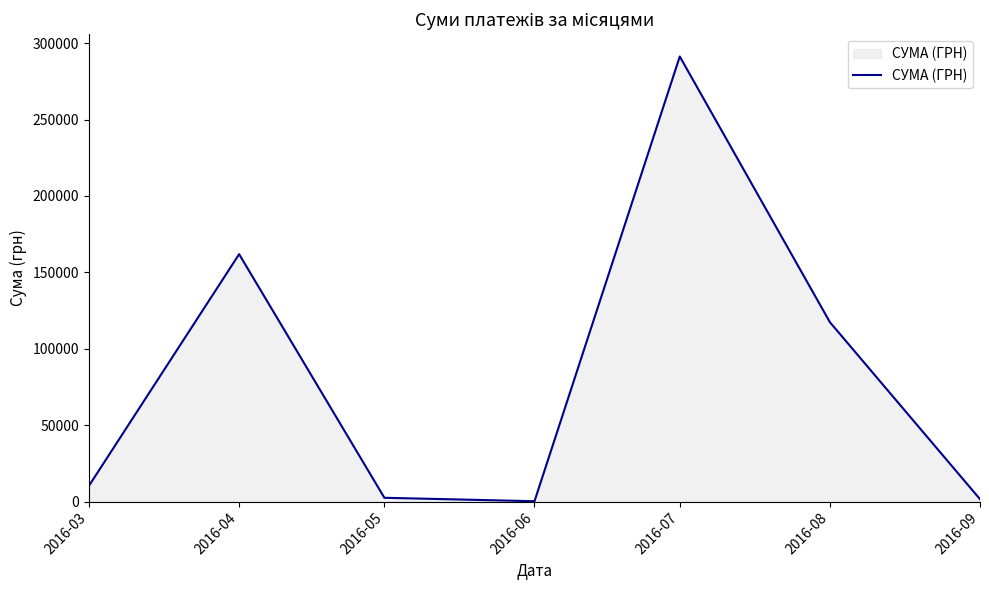

What is the difference between the maximum and minimum values?

291031.8